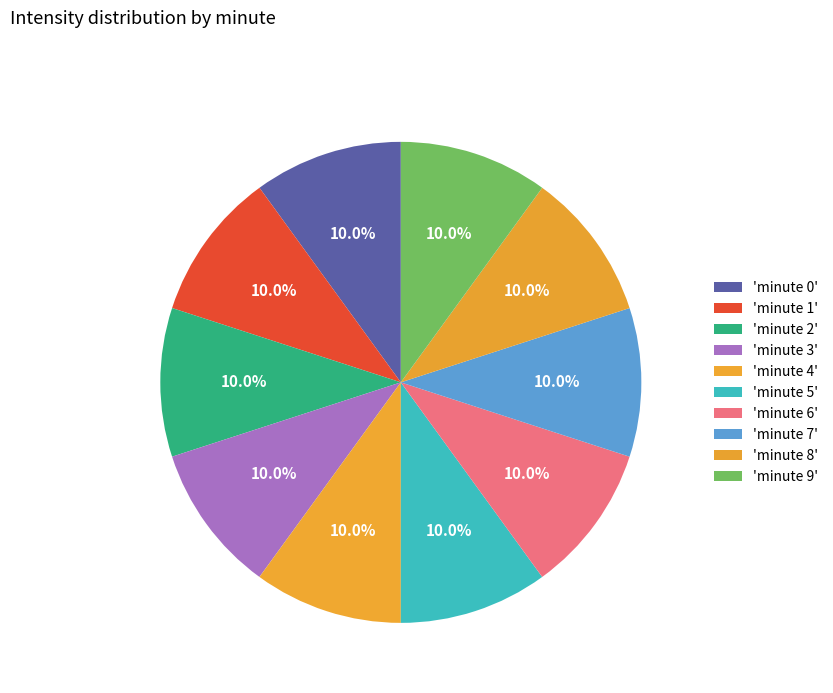

How many slices are in this pie chart?

10